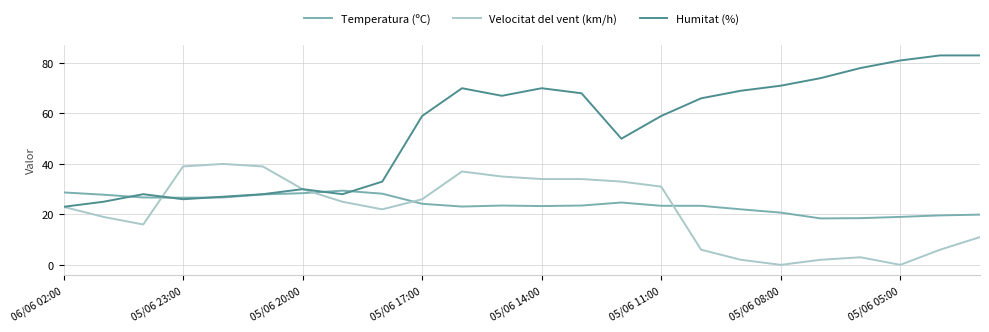

List the series in order of their peak value, lowest first.

Temperatura (ºC), Velocitat del vent (km/h), Humitat (%)